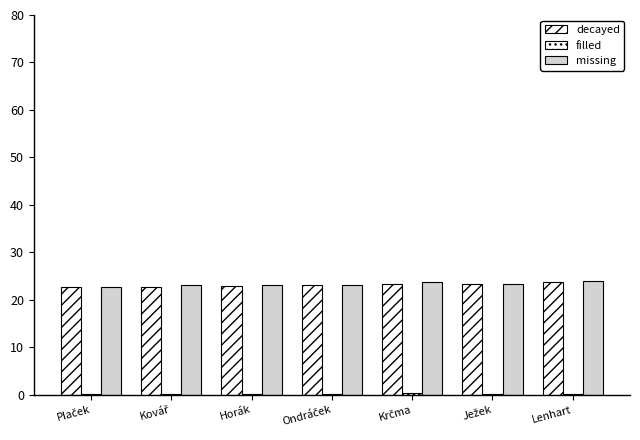

Are the bars grouped side by side (vs. stacked)?

Yes